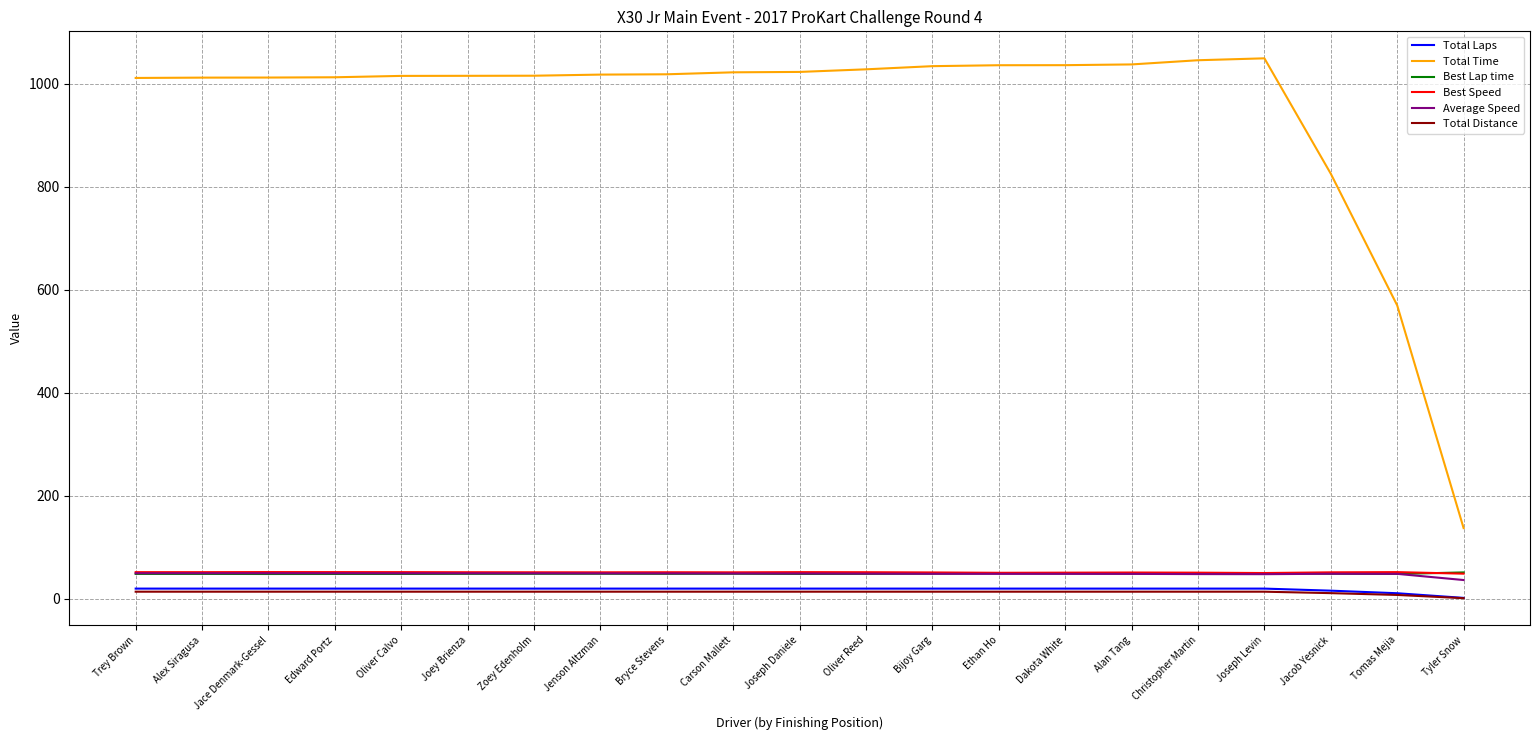

Which series has the largest range (max minus min)?

Total Time